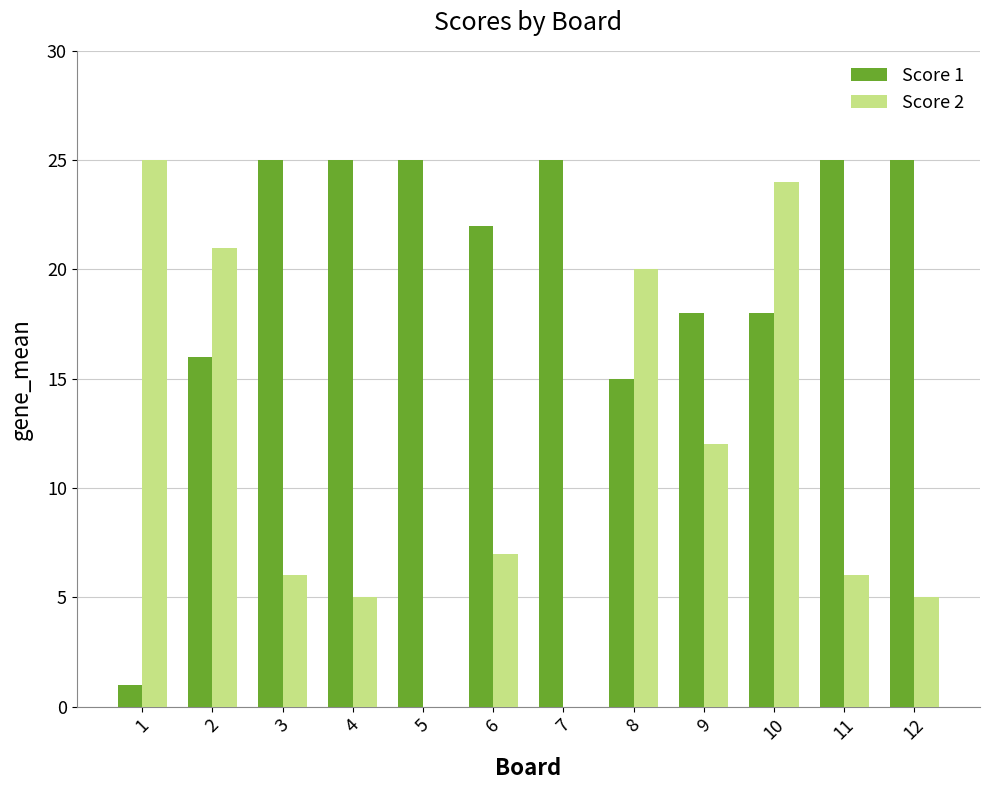

What is the sum of all Score 2 values?

131